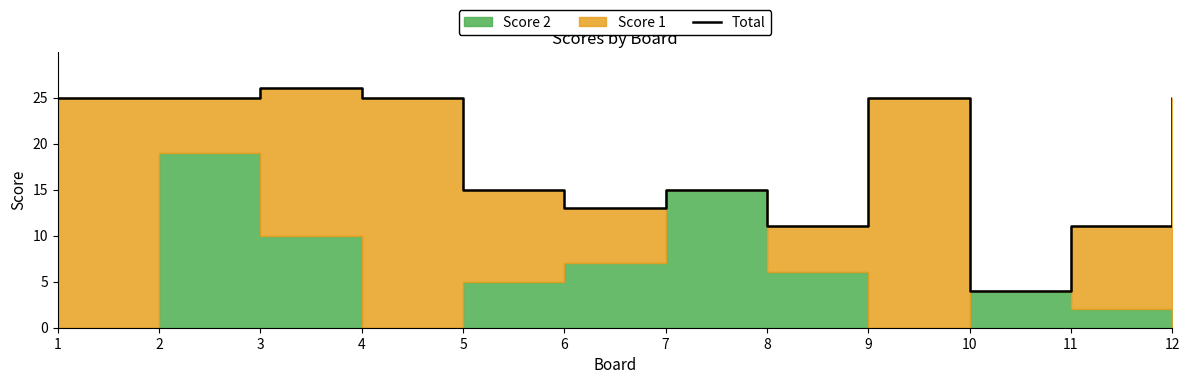

Rank the categories by value from lowest to highest.

10, 8, 11, 6, 5, 7, 1, 2, 4, 9, 12, 3